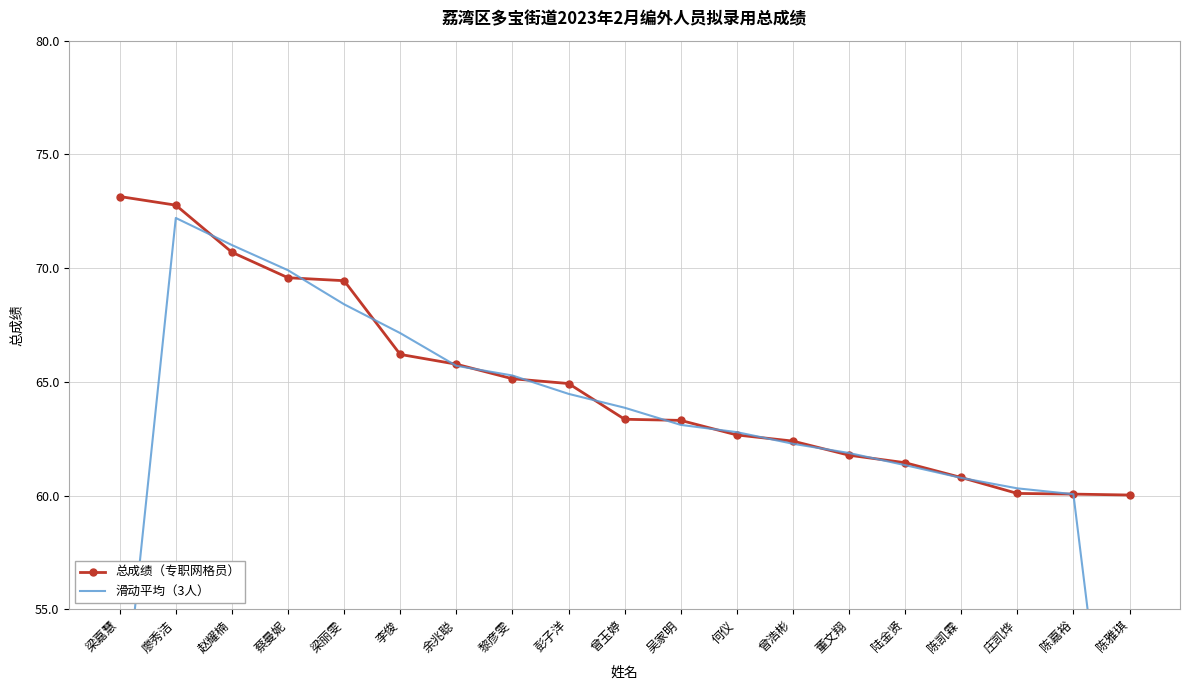

Between 赵耀楠 and 陆金贤, which is larger?

赵耀楠